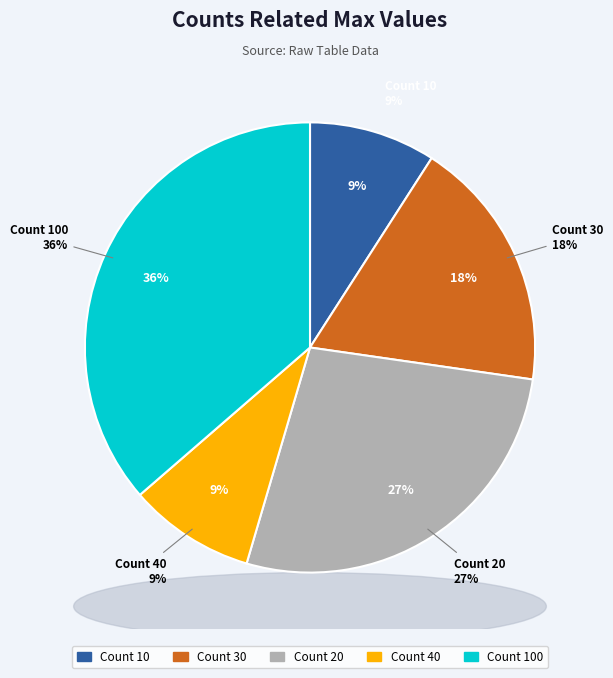

Is the sum of 20 and 40 greater than half?

No